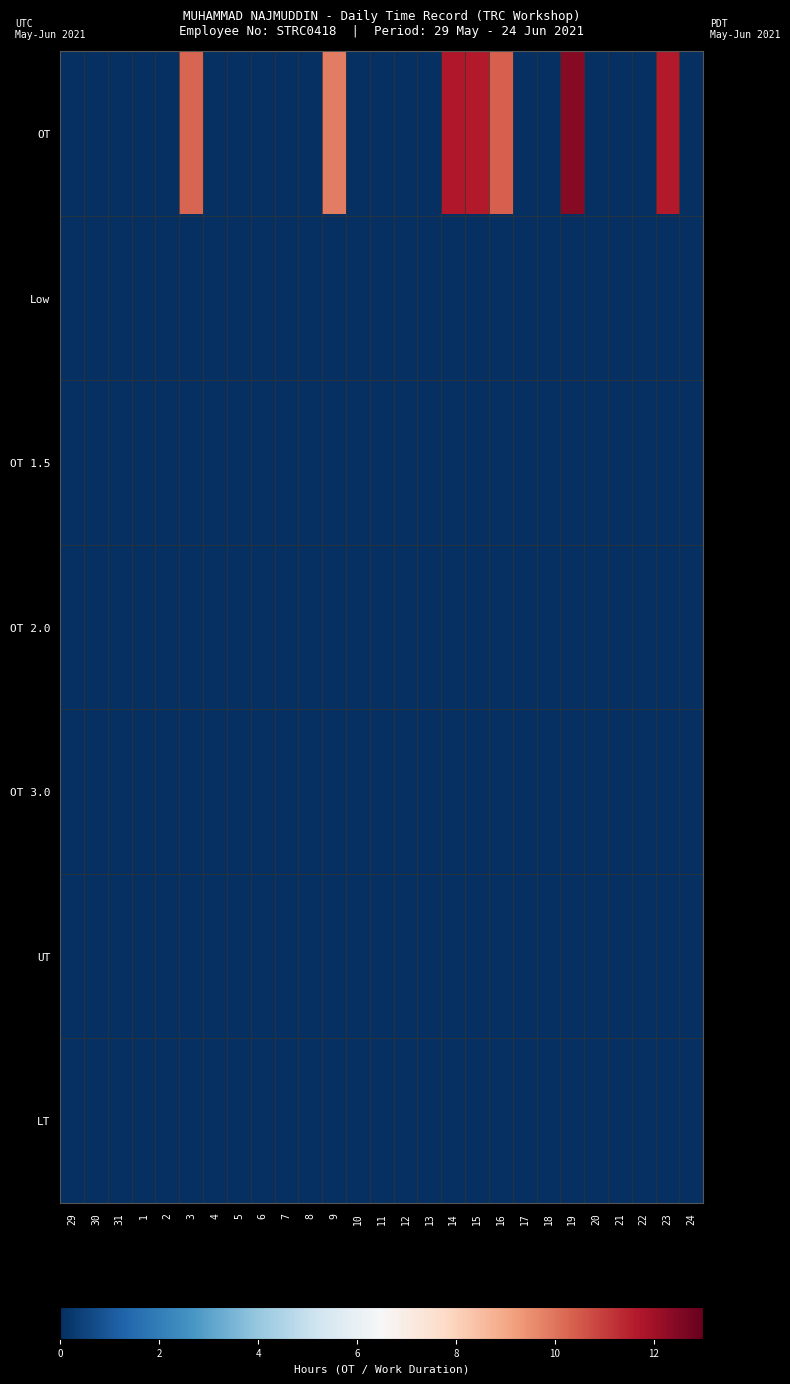

Reading left to right, list all the values displayed in this chart.

OT: 29=0.0	30=0.0	31=0.0	1=0.0	2=0.0	3=10.3	4=0.0	5=0.0	6=0.0	7=0.0	8=0.0	9=9.8	10=0.0	11=0.0	12=0.0	13=0.0	14=11.7	15=11.6	16=10.4	17=0.0	18=0.0	19=12.4	20=0.0	21=0.0	22=0.0	23=11.6	24=0.0
Low: 29=0.0	30=0.0	31=0.0	1=0.0	2=0.0	3=0.0	4=0.0	5=0.0	6=0.0	7=0.0	8=0.0	9=0.0	10=0.0	11=0.0	12=0.0	13=0.0	14=0.0	15=0.0	16=0.0	17=0.0	18=0.0	19=0.0	20=0.0	21=0.0	22=0.0	23=0.0	24=0.0
OT 1.5: 29=0.0	30=0.0	31=0.0	1=0.0	2=0.0	3=0.0	4=0.0	5=0.0	6=0.0	7=0.0	8=0.0	9=0.0	10=0.0	11=0.0	12=0.0	13=0.0	14=0.0	15=0.0	16=0.0	17=0.0	18=0.0	19=0.0	20=0.0	21=0.0	22=0.0	23=0.0	24=0.0
OT 2.0: 29=0.0	30=0.0	31=0.0	1=0.0	2=0.0	3=0.0	4=0.0	5=0.0	6=0.0	7=0.0	8=0.0	9=0.0	10=0.0	11=0.0	12=0.0	13=0.0	14=0.0	15=0.0	16=0.0	17=0.0	18=0.0	19=0.0	20=0.0	21=0.0	22=0.0	23=0.0	24=0.0
OT 3.0: 29=0.0	30=0.0	31=0.0	1=0.0	2=0.0	3=0.0	4=0.0	5=0.0	6=0.0	7=0.0	8=0.0	9=0.0	10=0.0	11=0.0	12=0.0	13=0.0	14=0.0	15=0.0	16=0.0	17=0.0	18=0.0	19=0.0	20=0.0	21=0.0	22=0.0	23=0.0	24=0.0
UT: 29=0.0	30=0.0	31=0.0	1=0.0	2=0.0	3=0.0	4=0.0	5=0.0	6=0.0	7=0.0	8=0.0	9=0.0	10=0.0	11=0.0	12=0.0	13=0.0	14=0.0	15=0.0	16=0.0	17=0.0	18=0.0	19=0.0	20=0.0	21=0.0	22=0.0	23=0.0	24=0.0
LT: 29=0.0	30=0.0	31=0.0	1=0.0	2=0.0	3=0.0	4=0.0	5=0.0	6=0.0	7=0.0	8=0.0	9=0.0	10=0.0	11=0.0	12=0.0	13=0.0	14=0.0	15=0.0	16=0.0	17=0.0	18=0.0	19=0.0	20=0.0	21=0.0	22=0.0	23=0.0	24=0.0